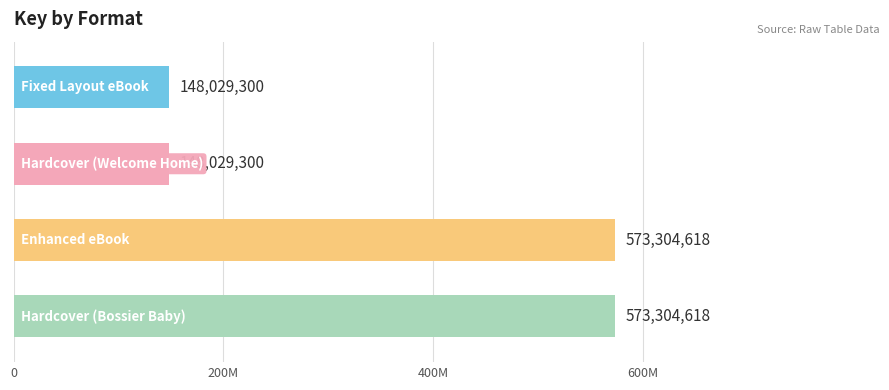

What is the difference between the second highest and minimum values?

425275318